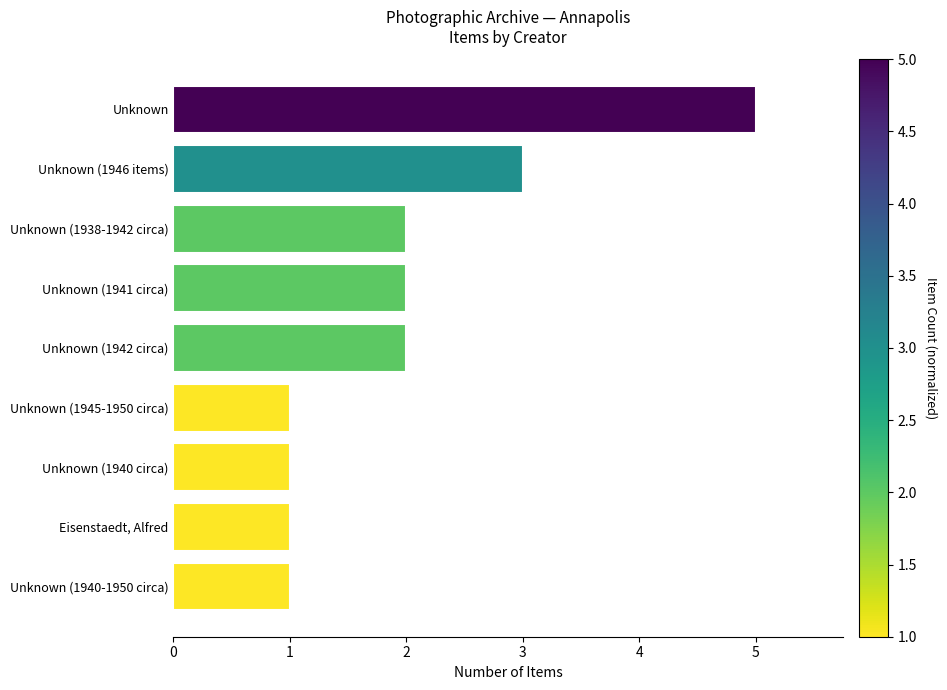

What is the sum of the values at Unknown (1938-1942 circa) and Unknown (1940-1950 circa)?

3